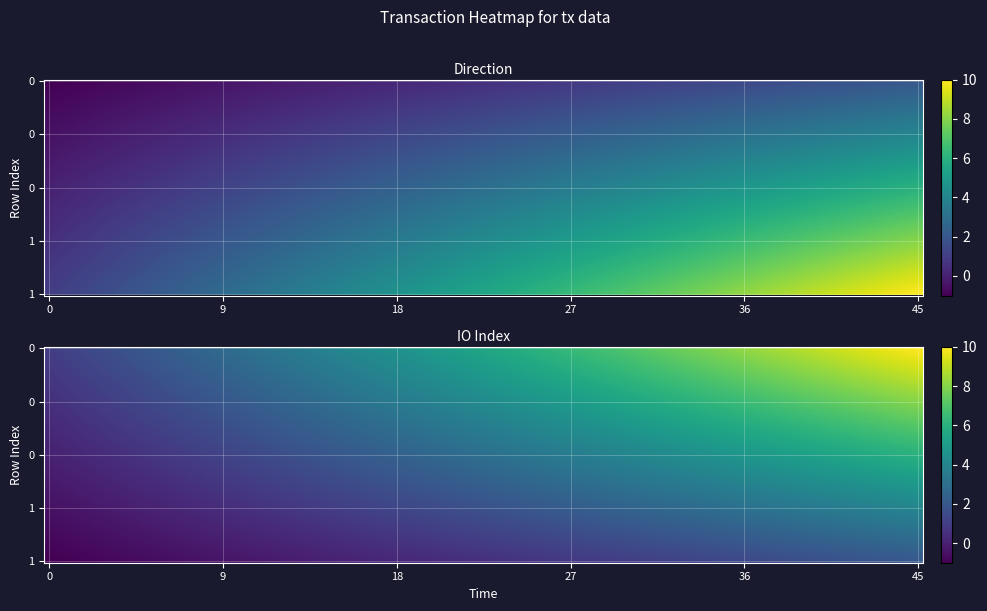

How many distinct data groups are displayed?

2